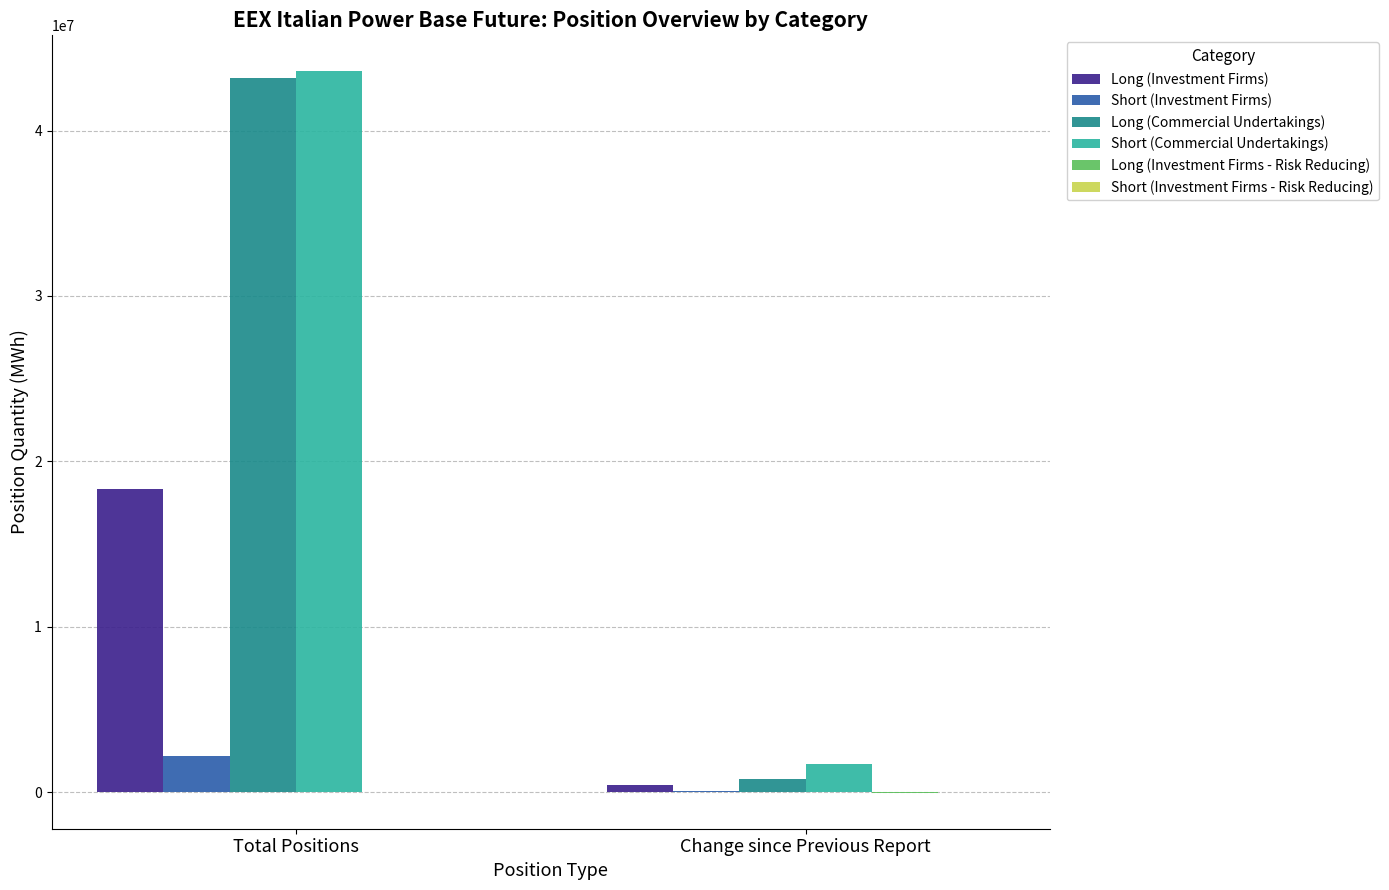

What is the greatest value displayed?

43571570